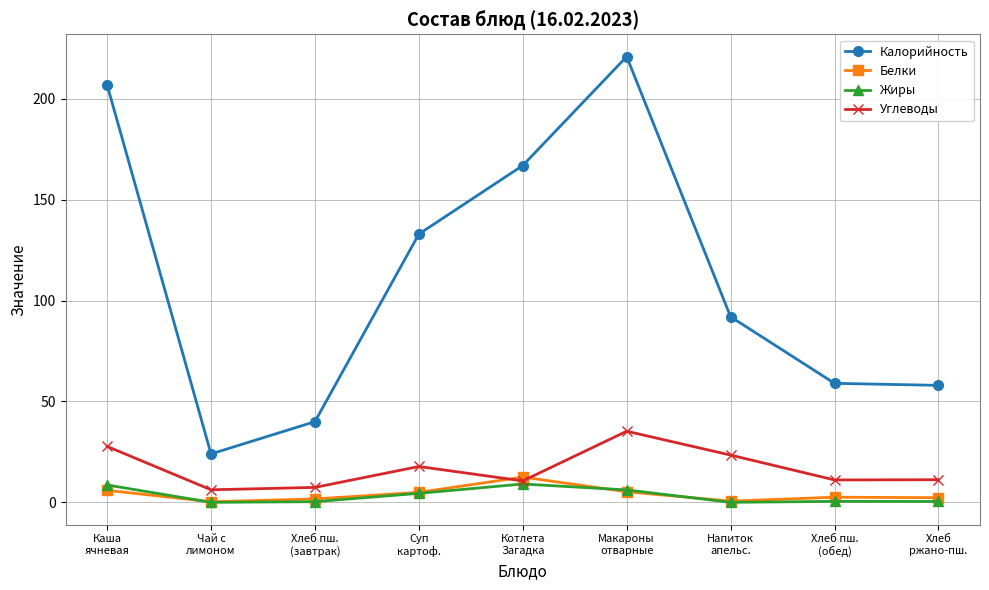

What is the label of the 9th point from the left?

Хлеб
ржано-пш.